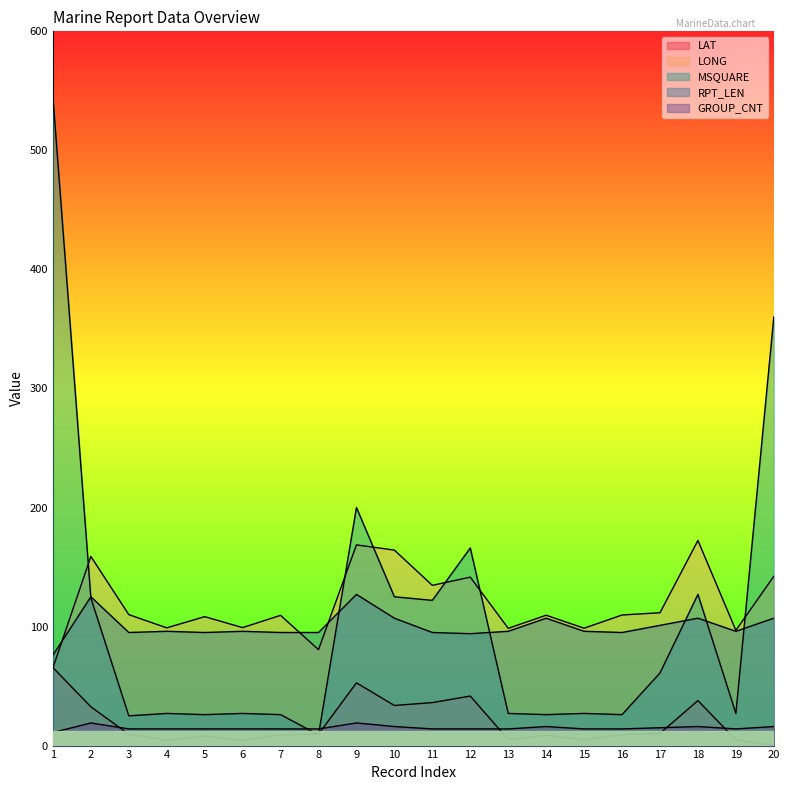

At which category does RPT_LEN reach its first local peak?

2